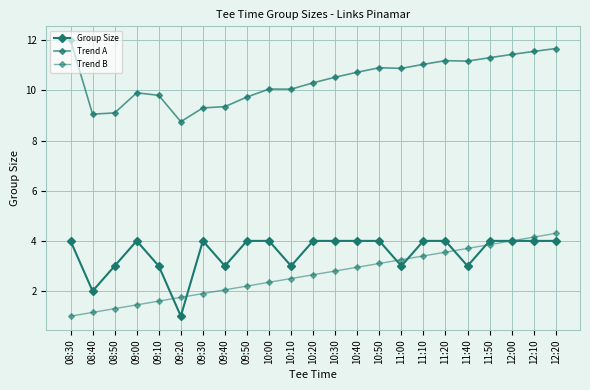

Which series changed the most between 08:50 and 09:30?

Group Size